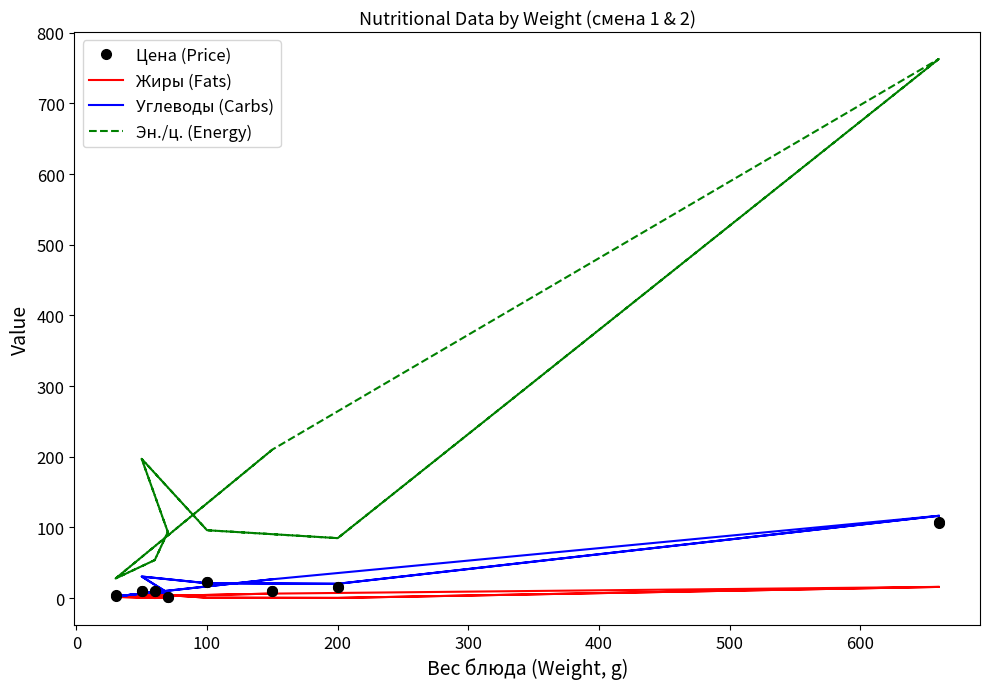

True or false: Жиры (Fats) and Эн./ц. (Energy) cross at least once.

False